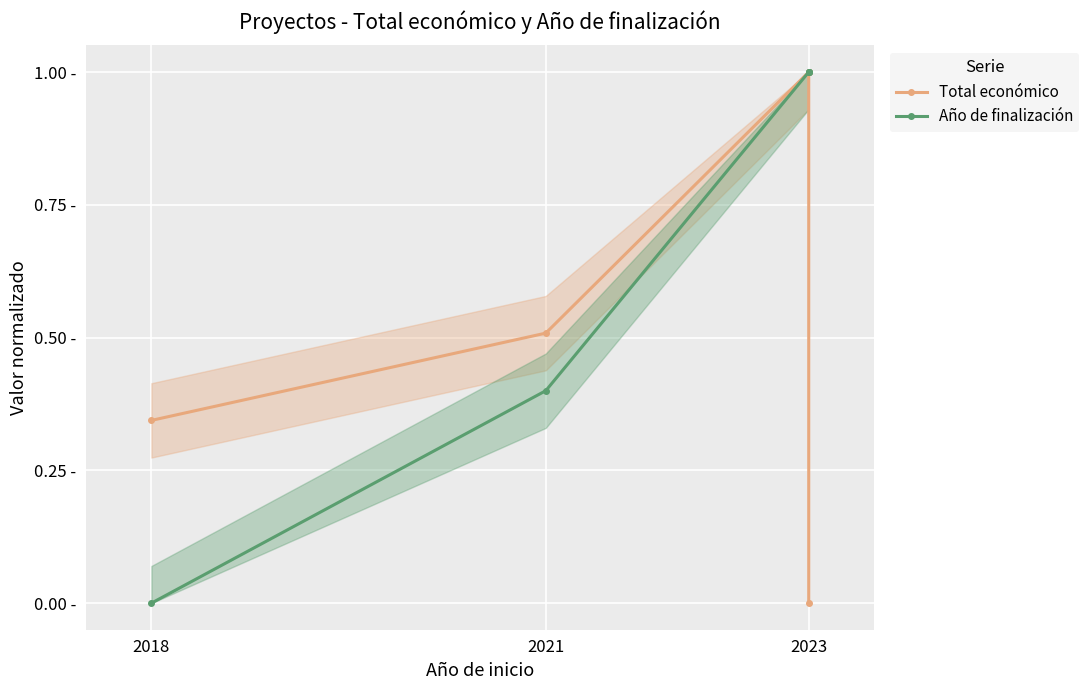

True or false: Año de finalización and Total económico intersect in this chart.

False